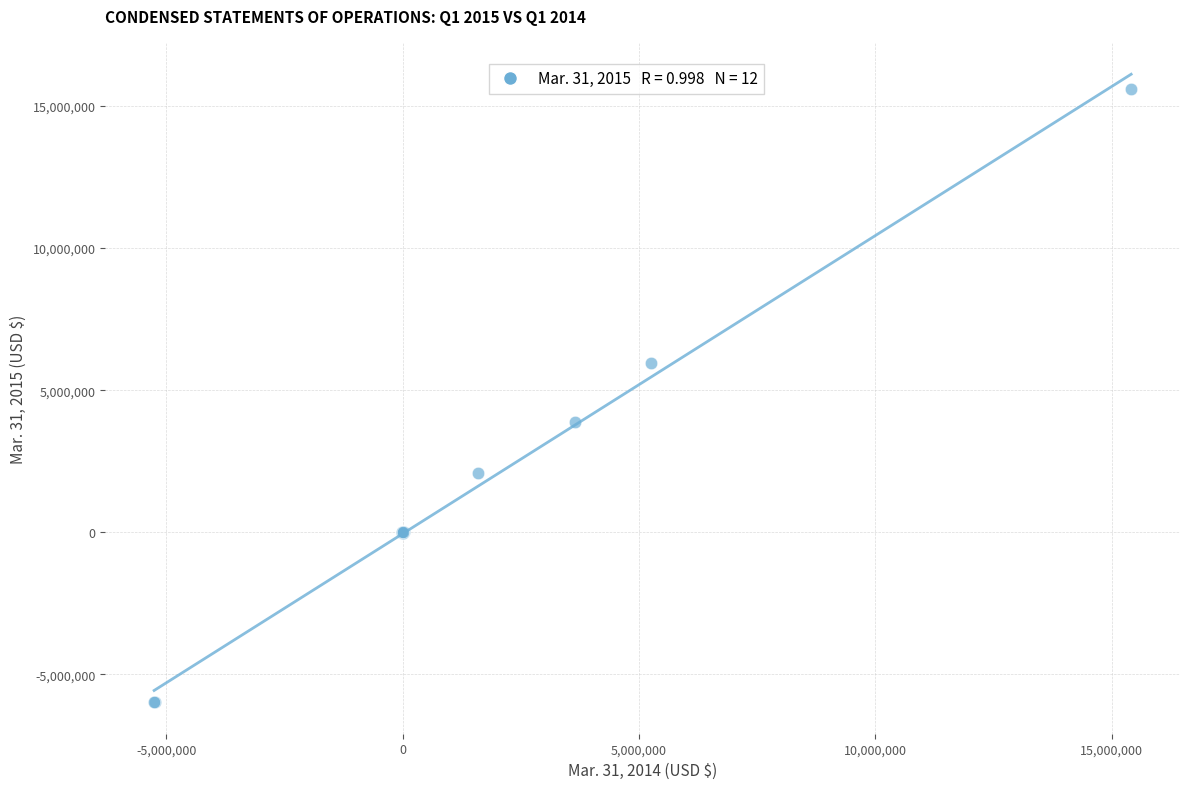

What Y value in the scatter plot is closest to 4801111?

3883613.0